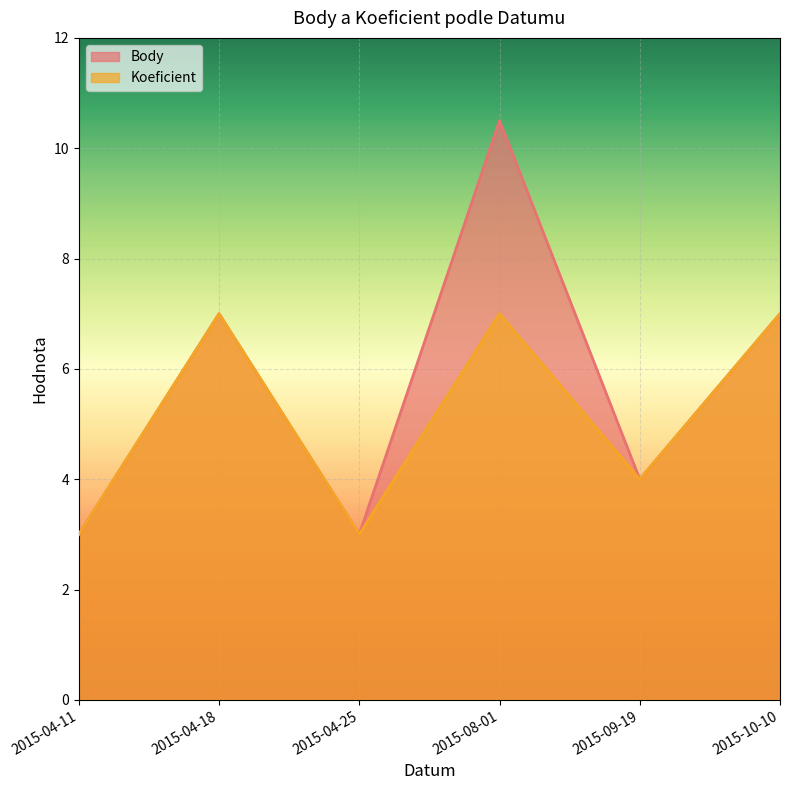

Is the value of Koeficient at 2015-04-25 greater than the value of Body at 2015-04-25?

No